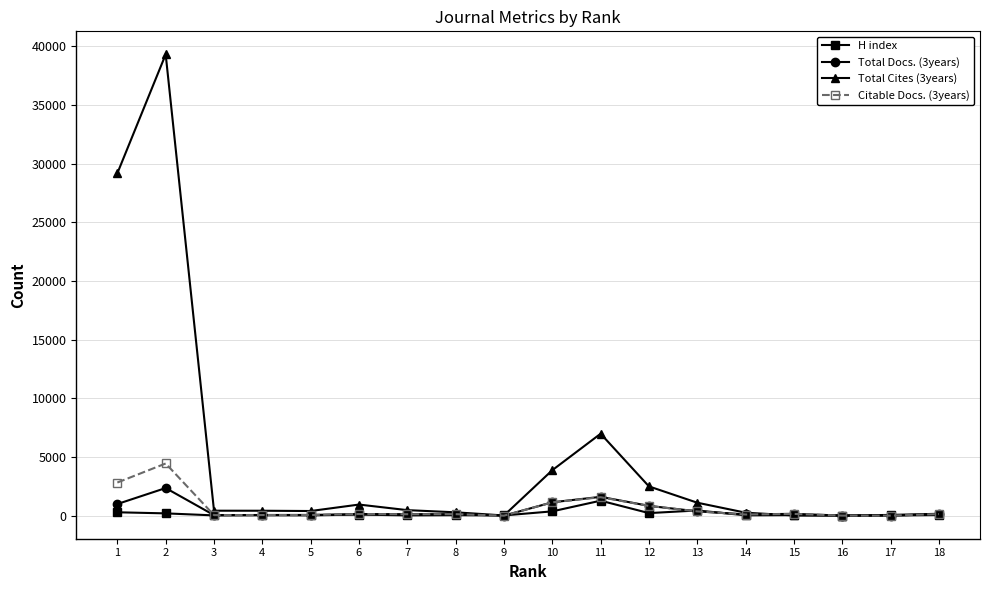

What is the approximate value of Total Cites (3years) at 1?

29191